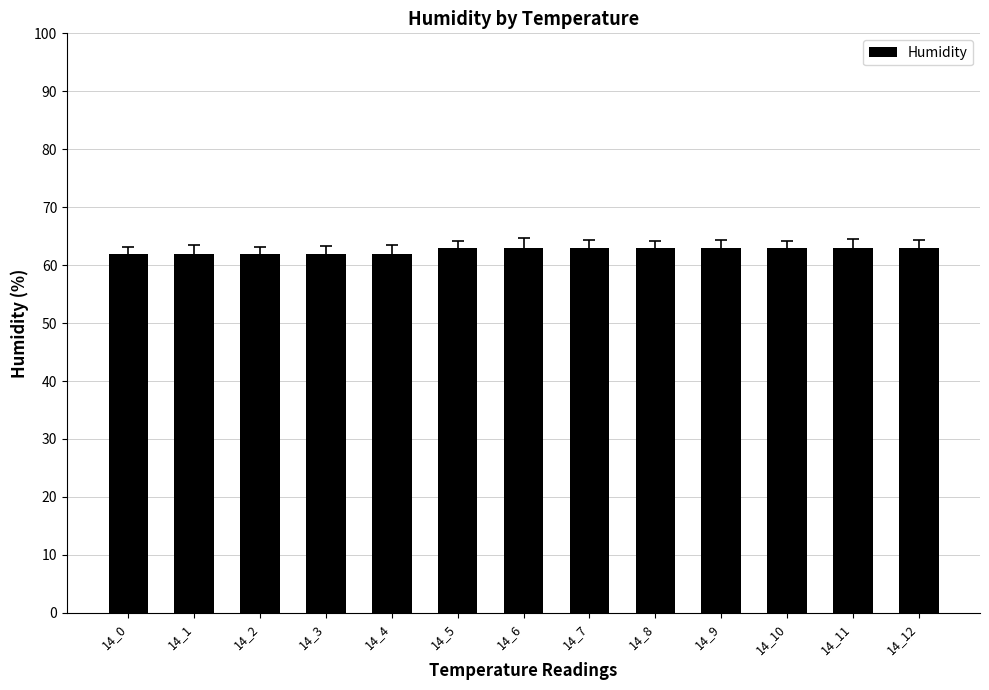

What is the value of the 7th bar from the left?

63